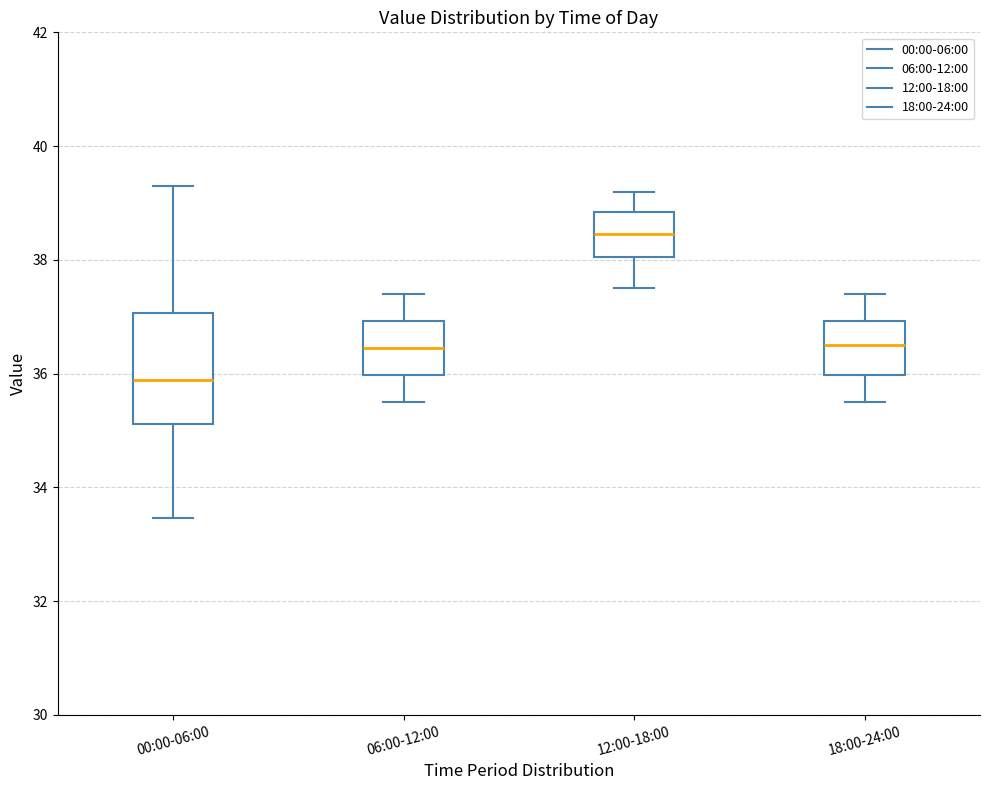

Reading left to right, read every box against the y-axis: the position of its median line, the range the box covers, and the ends of its whiskers. The values are not printed on the chart, so give them approximately, as read against the axis.

00:00-06:00: median 35.8, box 35.2 to 37.0, whiskers 33.4 to 39.4
06:00-12:00: median 36.4, box 36.0 to 37.0, whiskers 35.6 to 37.4
12:00-18:00: median 38.4, box 38.0 to 38.8, whiskers 37.6 to 39.2
18:00-24:00: median 36.6, box 36.0 to 37.0, whiskers 35.6 to 37.4